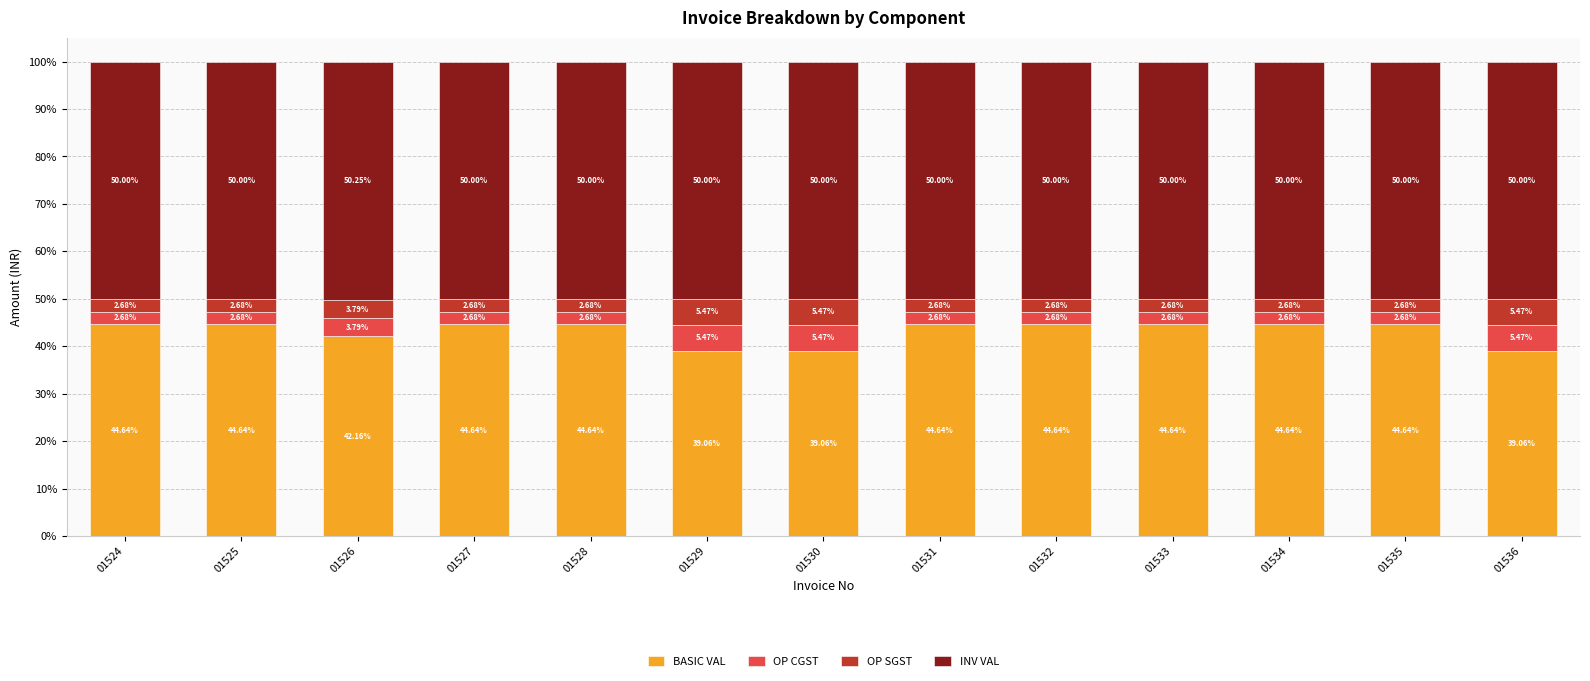

What is the sum of all BASIC VAL values?

561.1